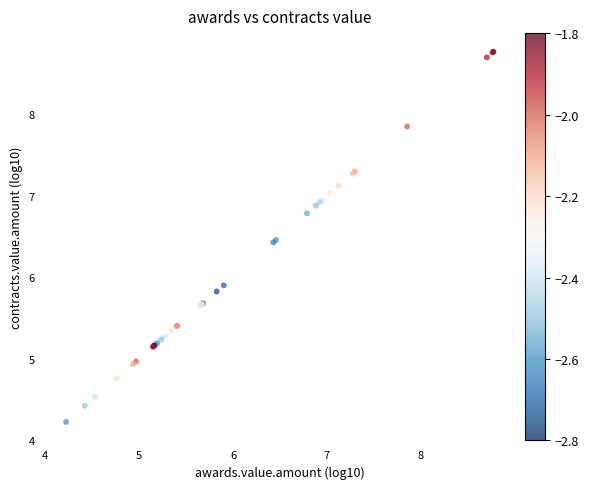

What Y value in the scatter plot is closest to 6?

5.9